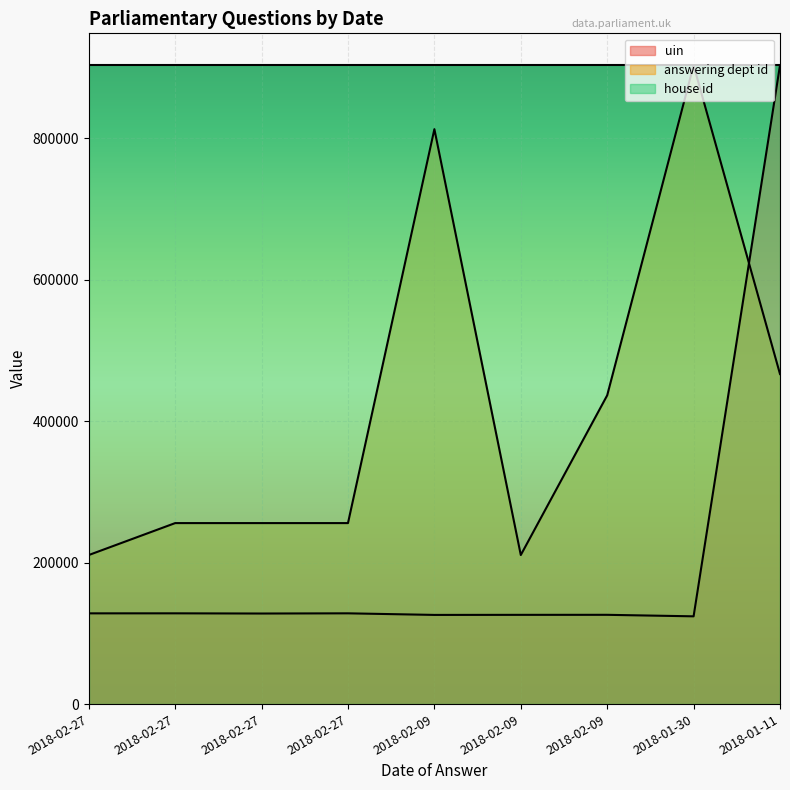

What is the label of the 2nd point from the right?

2018-01-30